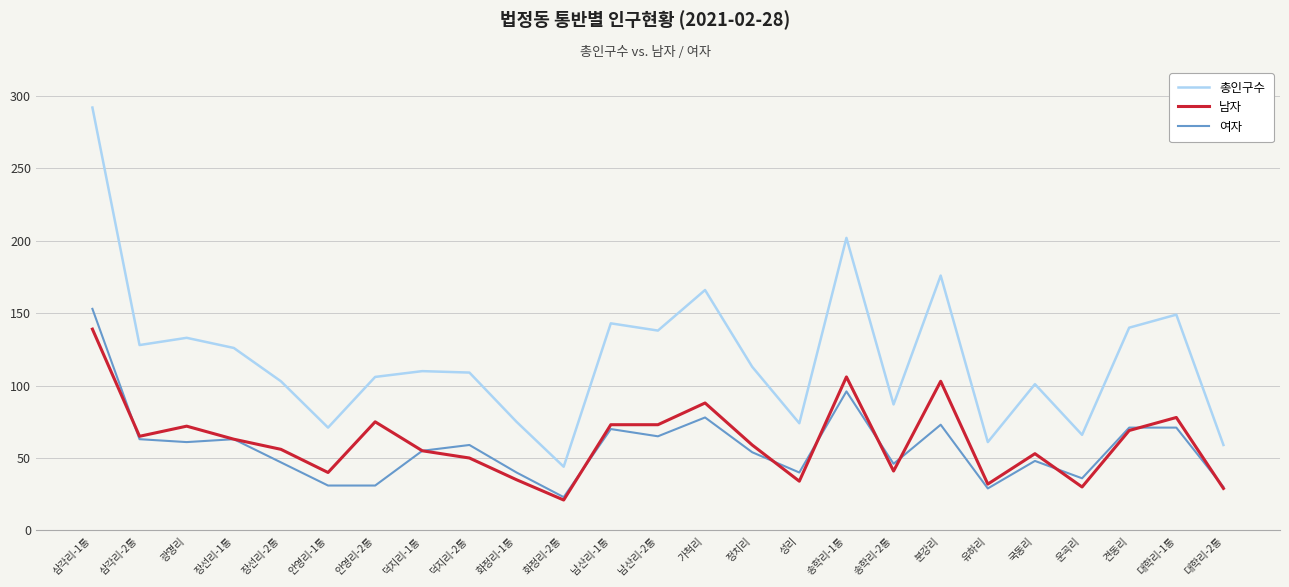

True or false: 여자 has more than 1 interior local peaks.

True